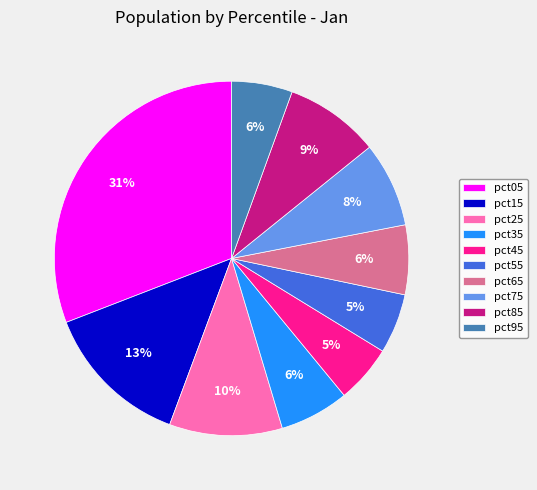

To the nearest percent, what is the combined percentage of pct35 and pct05?

37%